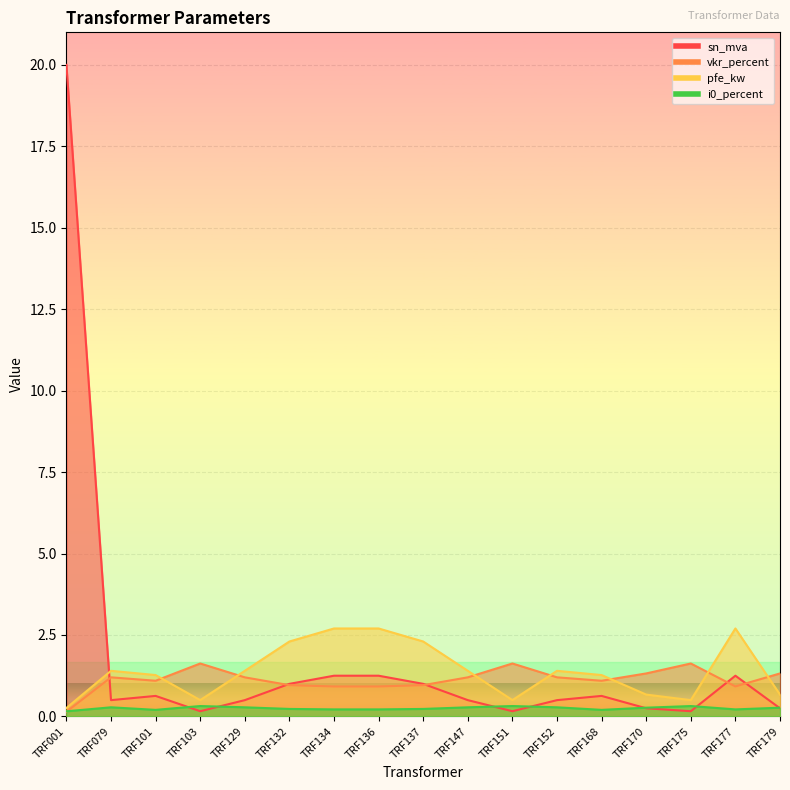

What is the maximum value shown in the chart?

20.0